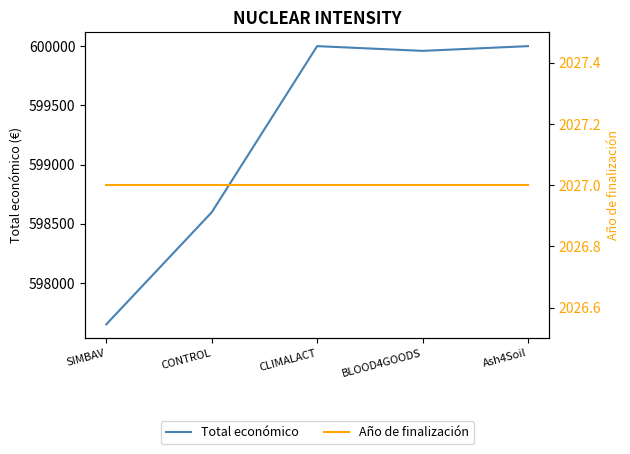

What is the maximum value shown in the chart?

600000